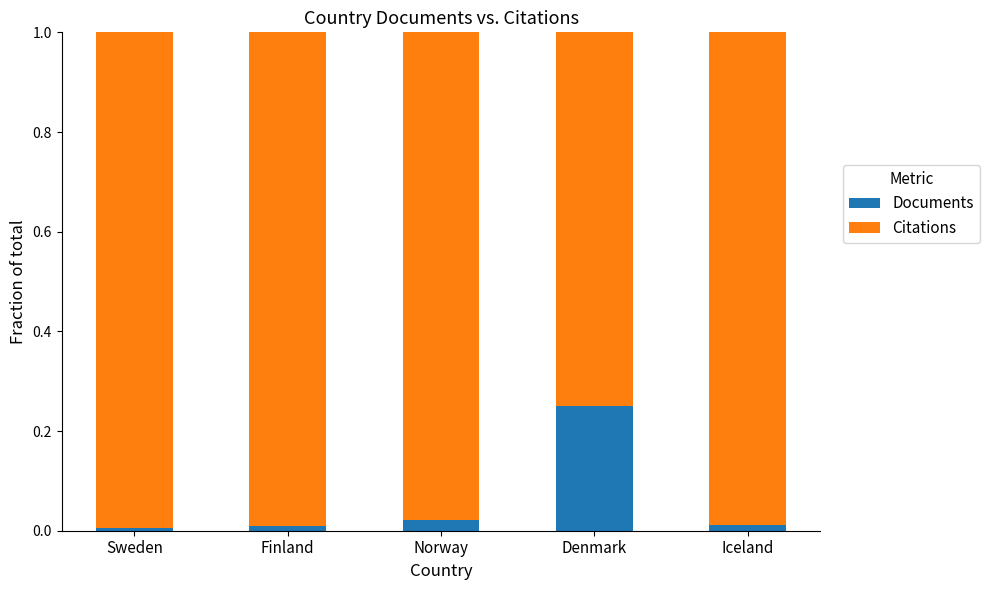

What is the sum of all Documents values?

0.3